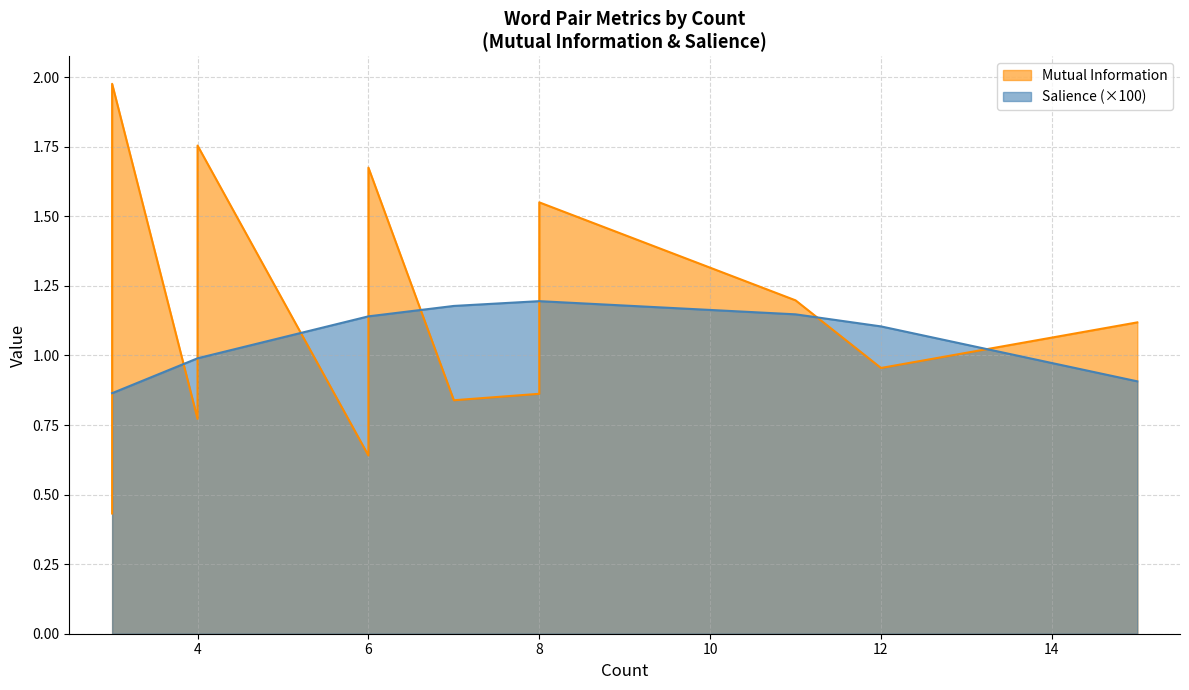

Does the chart have visible grid lines?

Yes